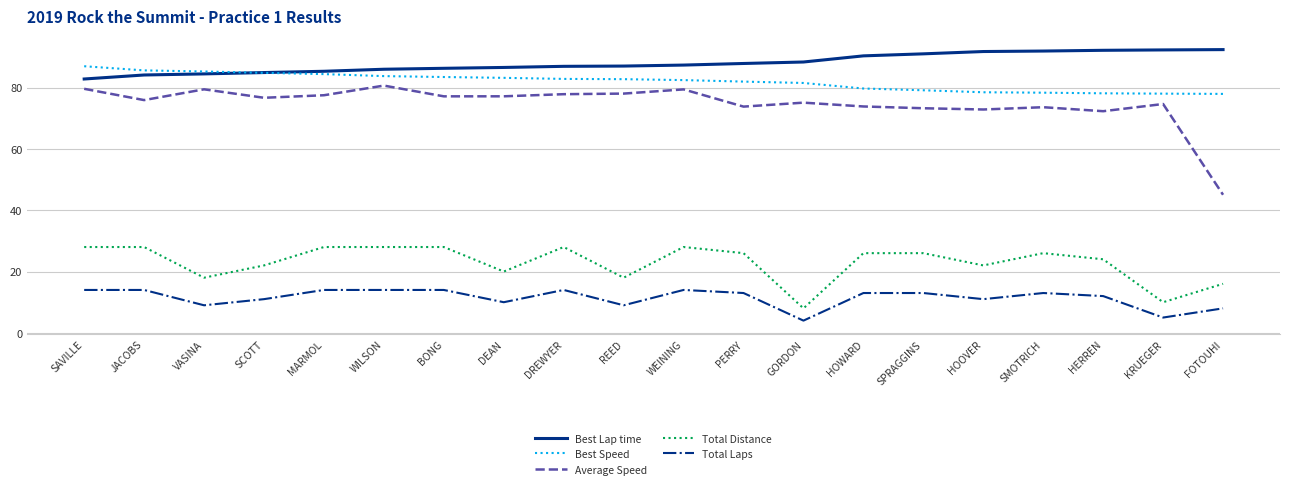

What is the minimum value for Total Distance?

8.0